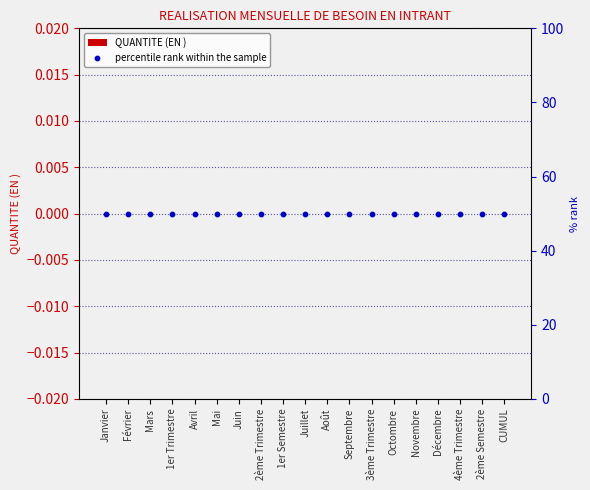

Which series has the largest total across all categories?

percentile rank within the sample